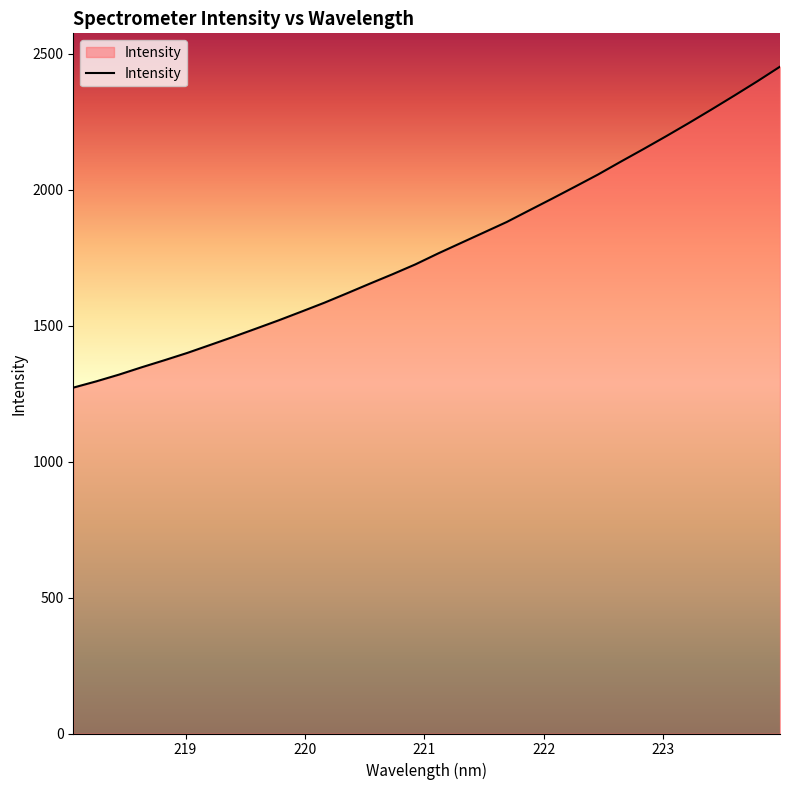

What is the difference between the maximum and minimum values?

1180.1